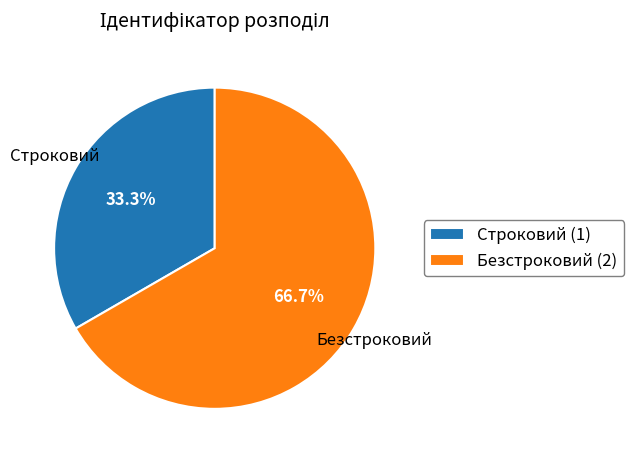

Combined, do Строковий and Безстроковий account for over 50%?

Yes